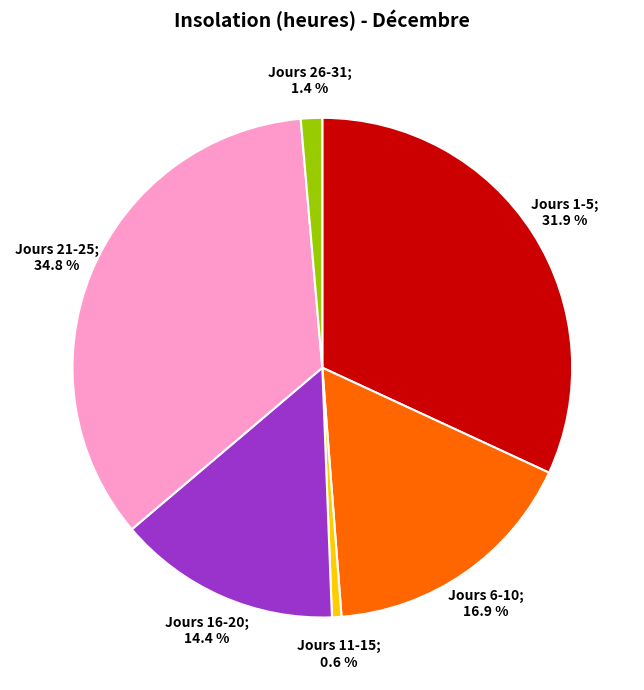

To the nearest percent, what is the difference between the largest and smallest slice percentages?

34%